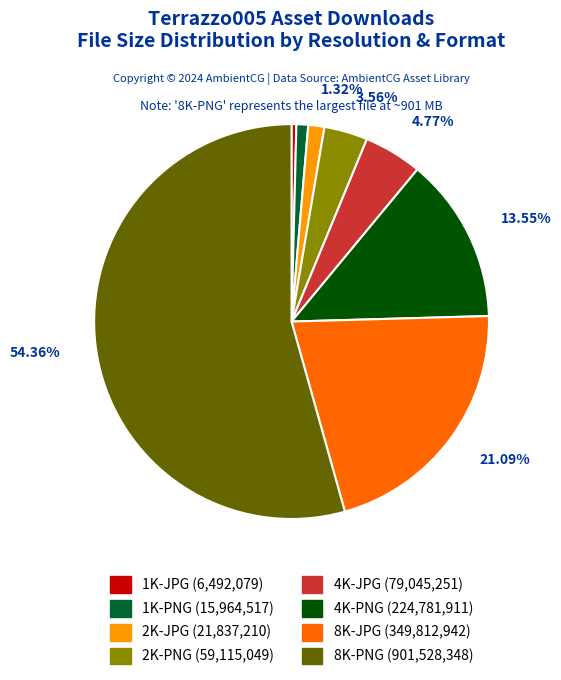

To the nearest percent, what is the average slice percentage?

12%